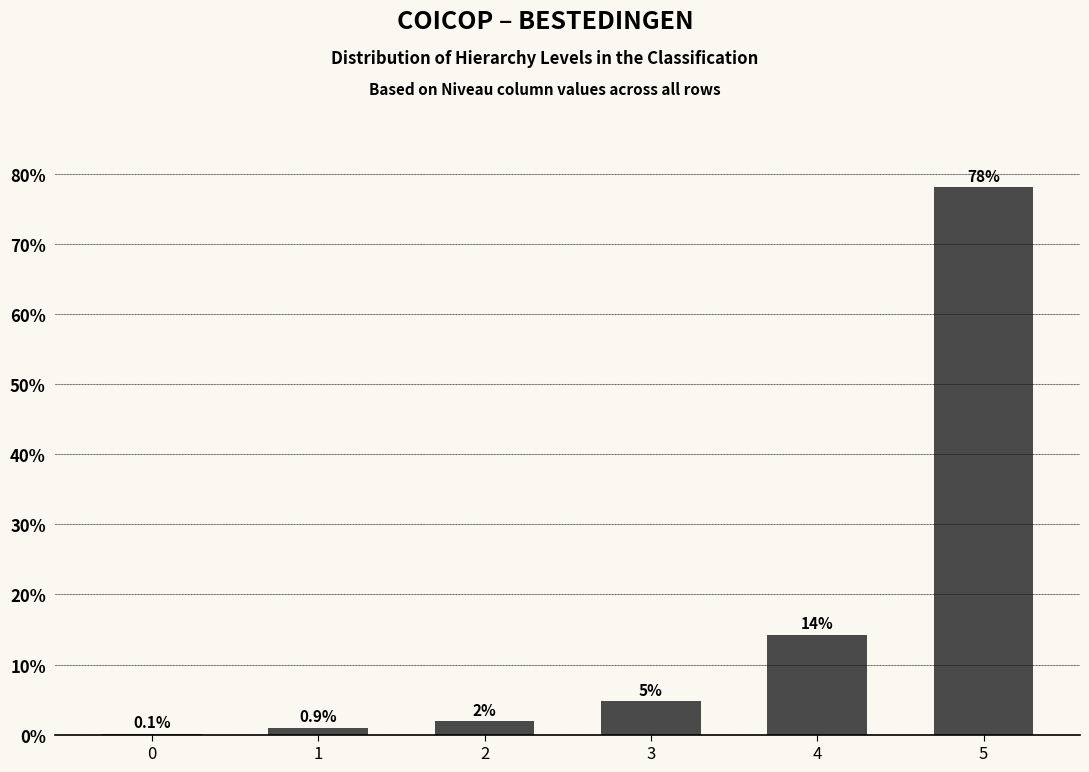

At which label is the value closest to 39?

4